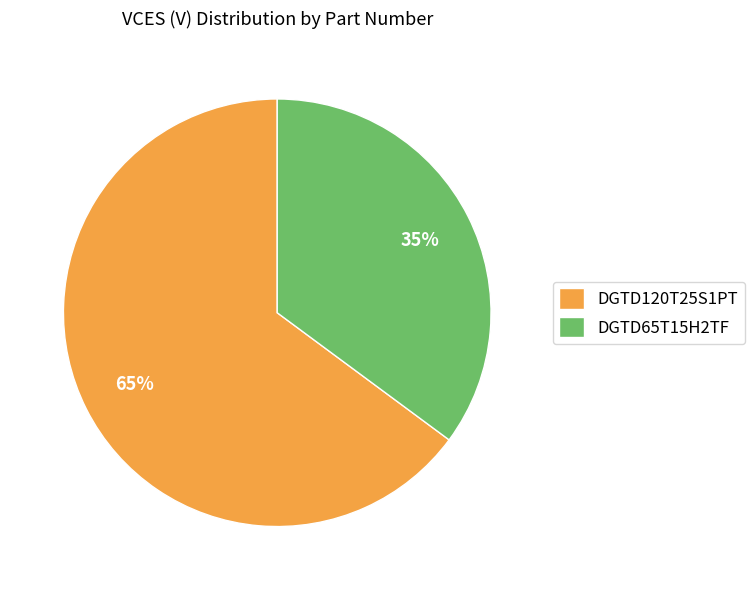

To the nearest percent, what portion does DGTD65T15H2TF represent?

35%